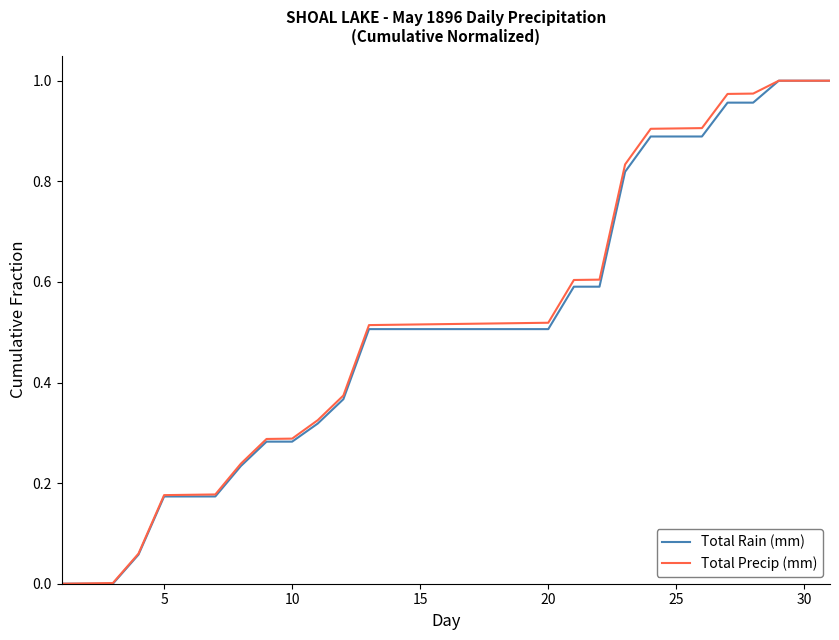

Does the chart have visible grid lines?

No